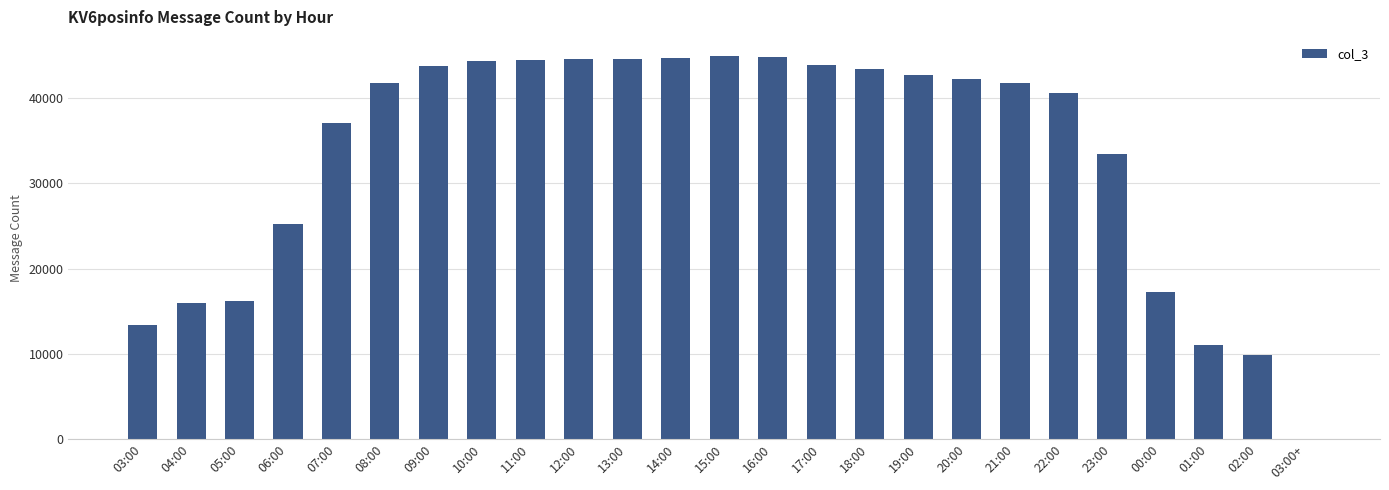

At which label is the value closest to 22481?

06:00